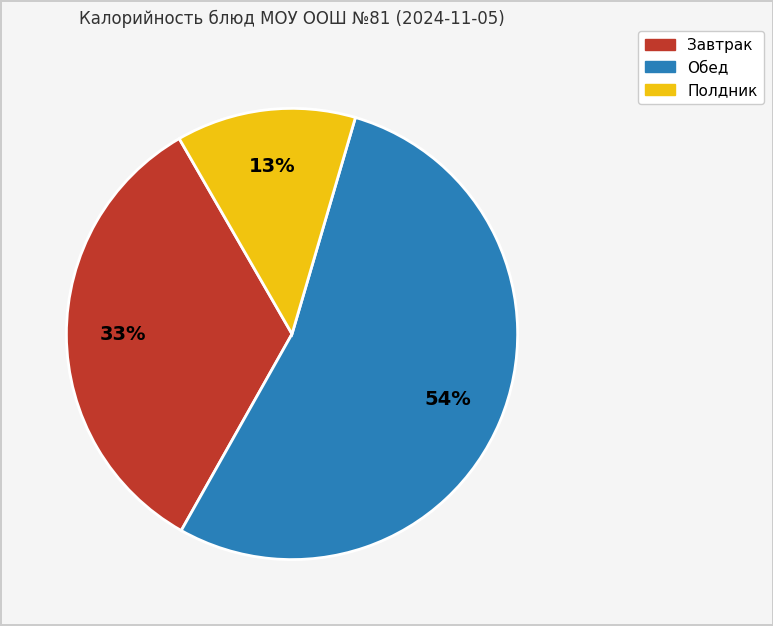

Is there any slice that represents more than half of the pie?

Yes